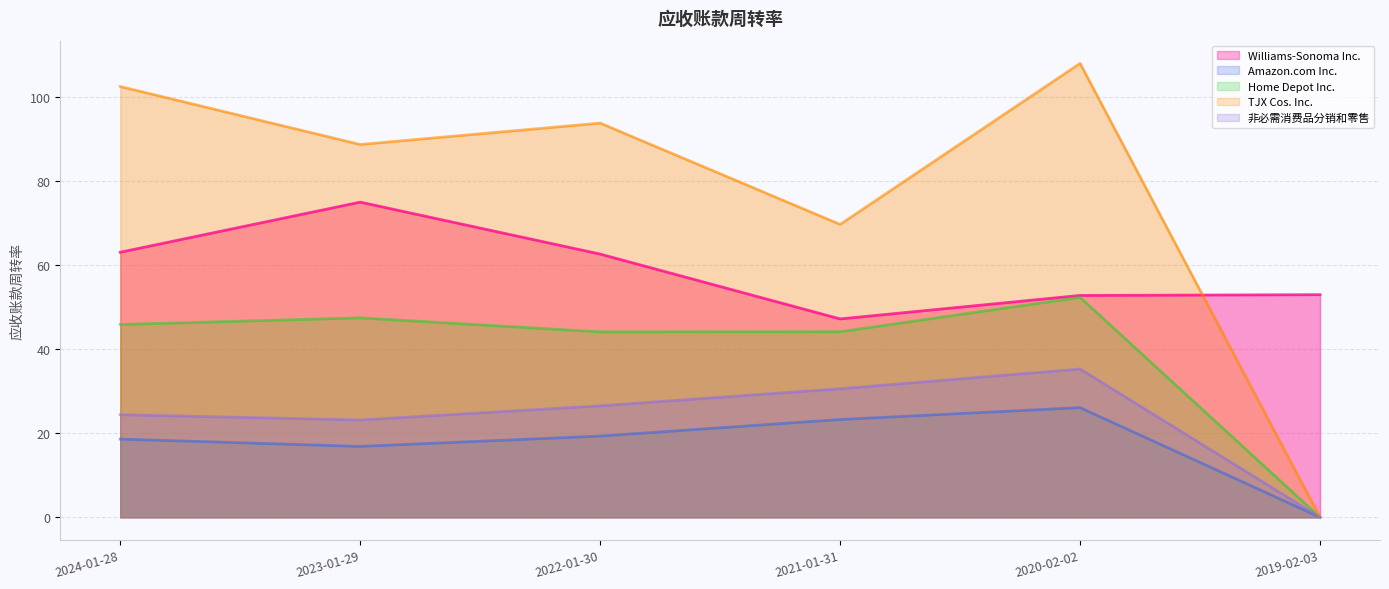

Which series changed the most between 2022-01-30 and 2021-01-31?

TJX Cos. Inc.